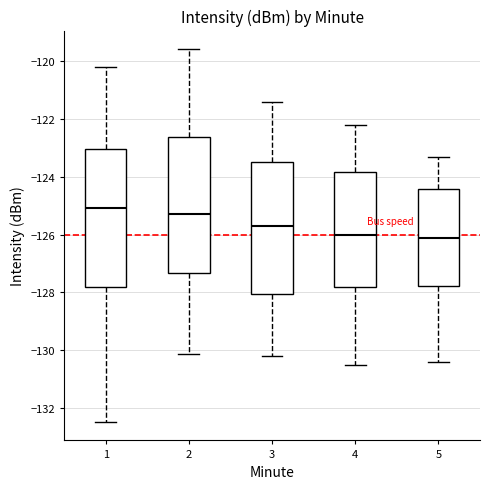

Reading left to right, transcribe this box plot: for each box, give where its median line is, the range the box spans, and where its two whiskers end, as read against the y-axis. The values are not printed on the chart, so give them approximately, as read against the axis.

1: median -125.0, box -127.8 to -123.0, whiskers -132.4 to -120.2
2: median -125.2, box -127.4 to -122.6, whiskers -130.2 to -119.6
3: median -125.6, box -128.0 to -123.4, whiskers -130.2 to -121.4
4: median -126.0, box -127.8 to -123.8, whiskers -130.4 to -122.2
5: median -126.0, box -127.8 to -124.4, whiskers -130.4 to -123.2